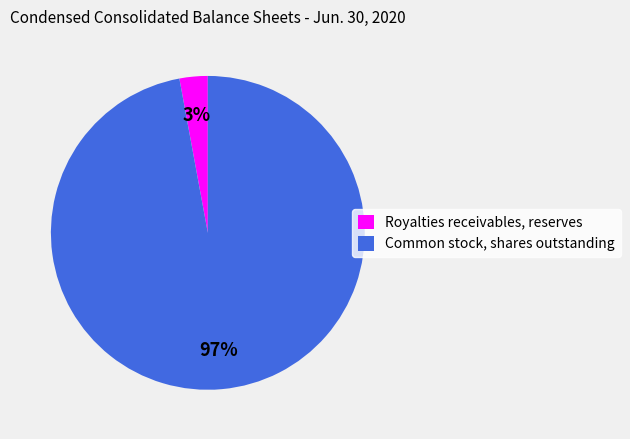

Which has a higher value, Royalties receivables, reserves or Common stock, shares outstanding?

Common stock, shares outstanding